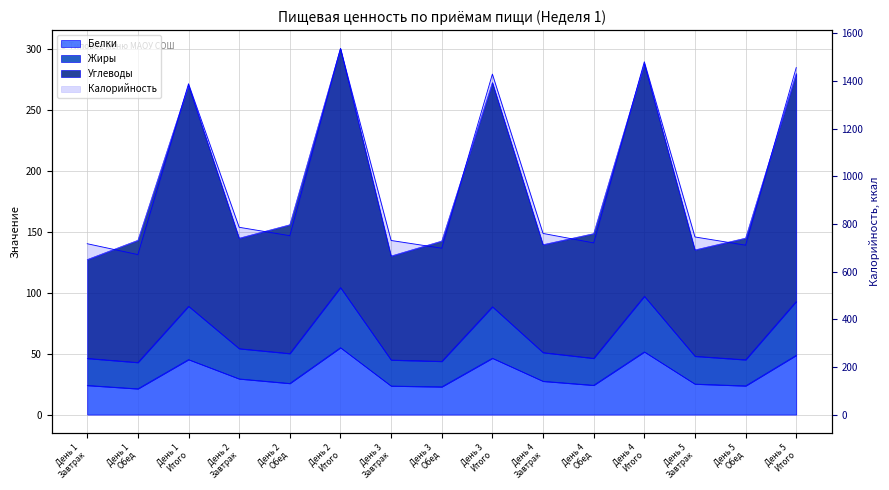

What is the ratio of the value at День 4
Итого to the value at День 4
Завтрак?

1.9